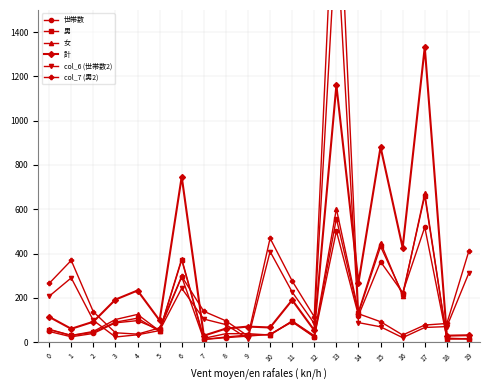

List the labels in order of 世帯数 value, largest first.

17, 13, 15, 6, 16, 14, 4, 11, 3, 5, 0, 2, 10, 9, 1, 12, 8, 18, 19, 7